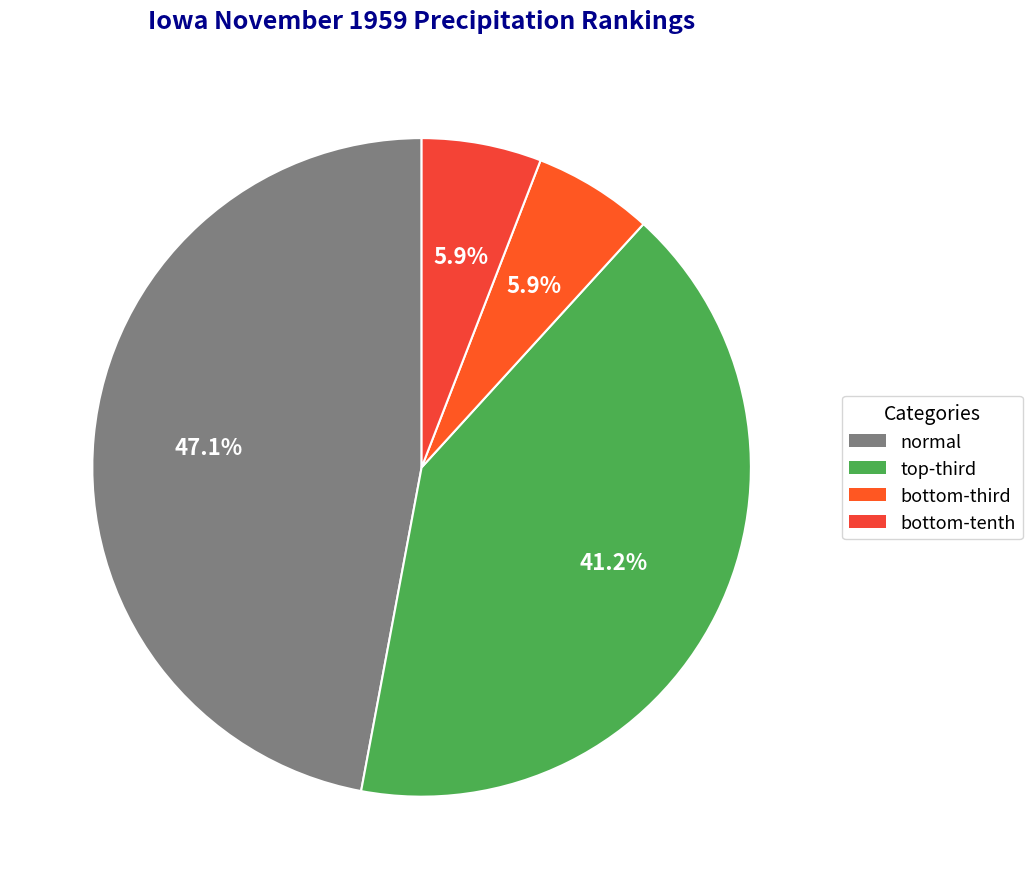

How many slices are in this pie chart?

4